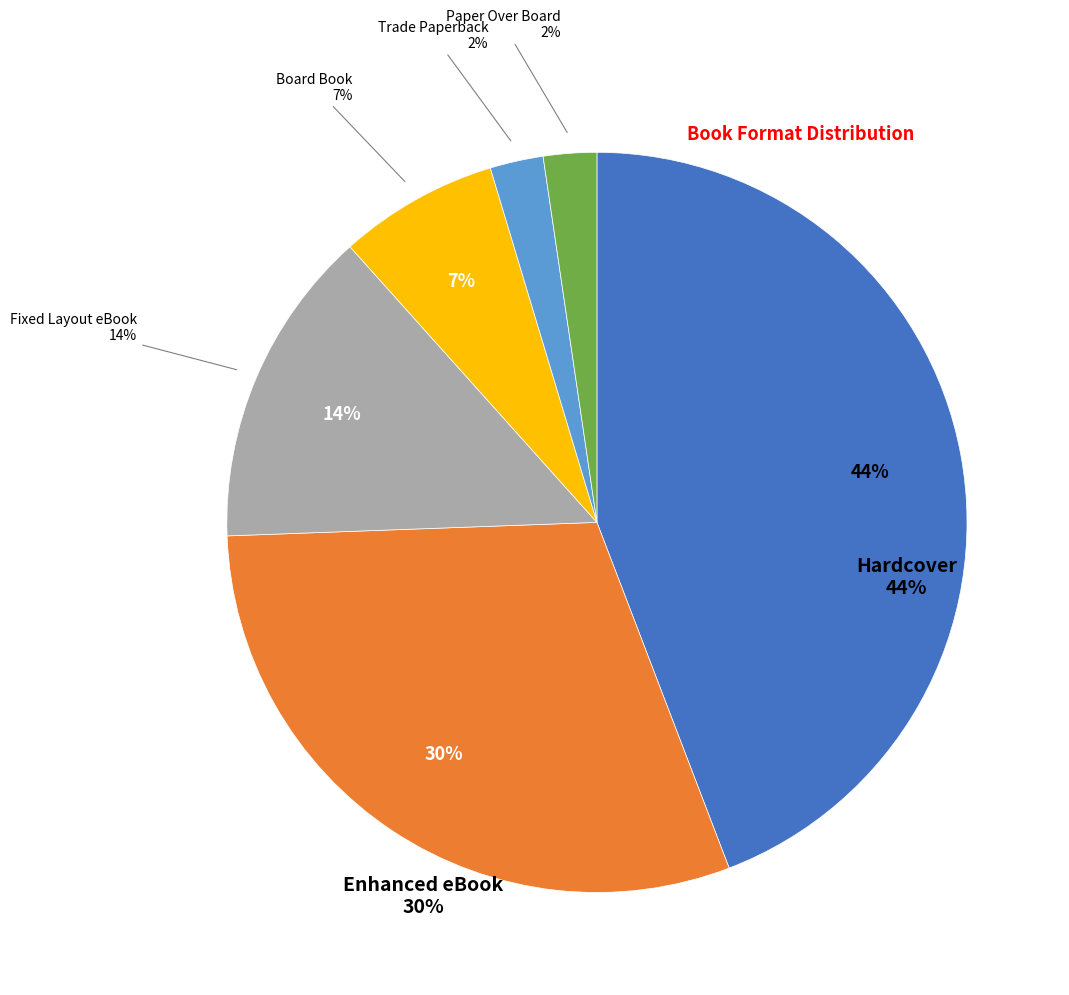

Which slice is the smallest?

Trade Paperback